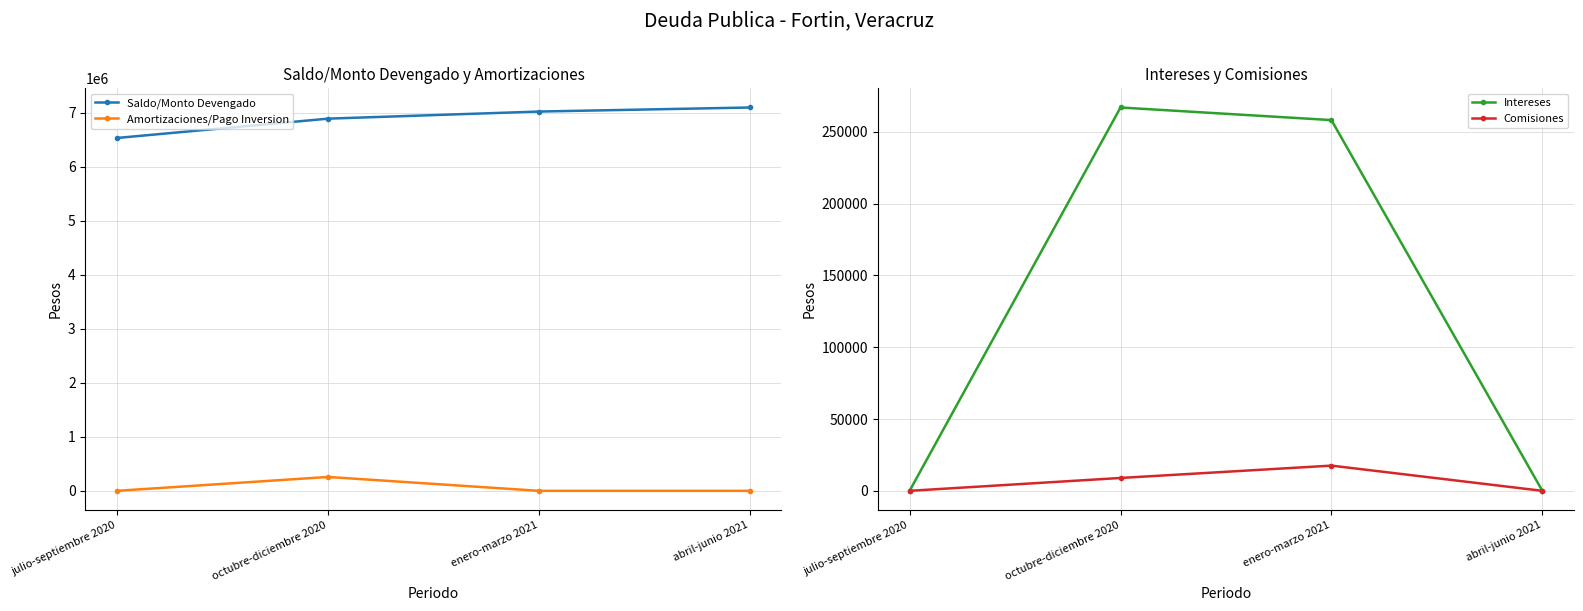

Rank the series at octubre-diciembre 2020 from lowest to highest value.

Comisiones, Amortizaciones/Pago Inversion, Intereses, Saldo/Monto Devengado